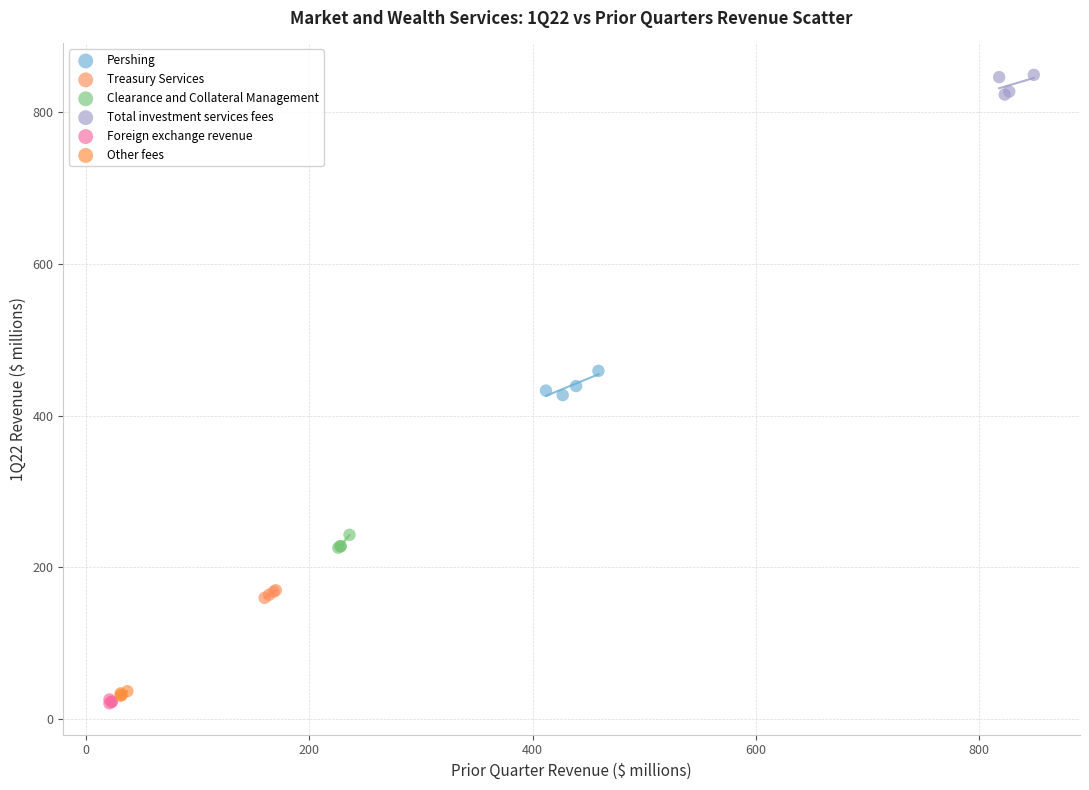

Which series contains the highest Y value?

Total investment services fees